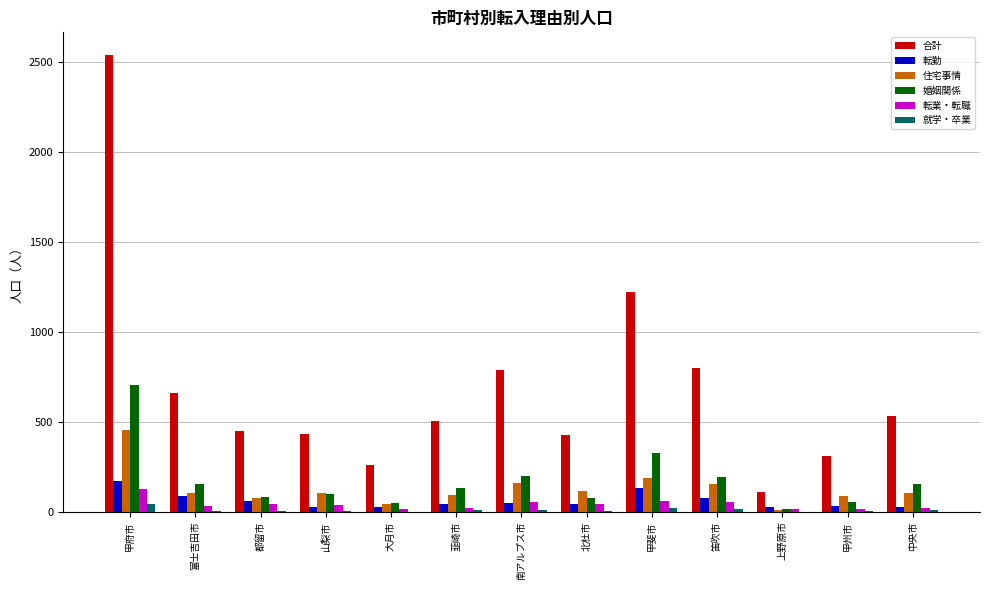

Which label corresponds to the largest value in the chart?

甲府市